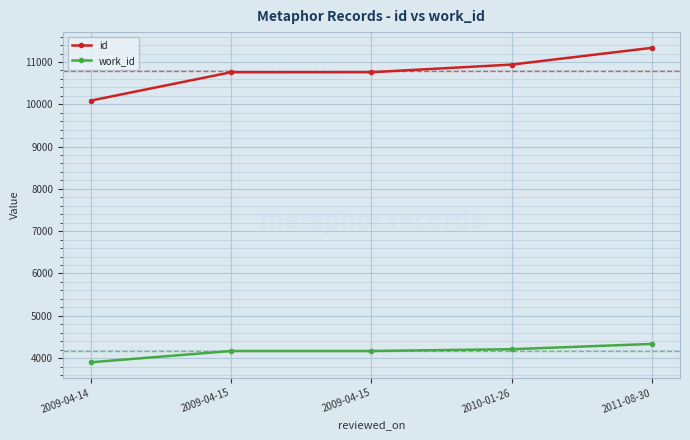

Reading left to right, extract all data points from this chart.

id: 10087	10757	10758	10938	11334
work_id: 3901	4168	4168	4210	4335